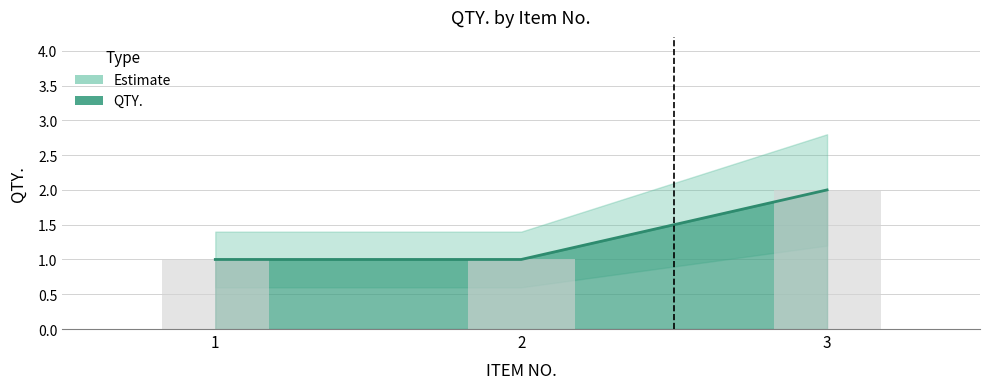

What is the ratio of the value at 2 to the value at 3?

0.5